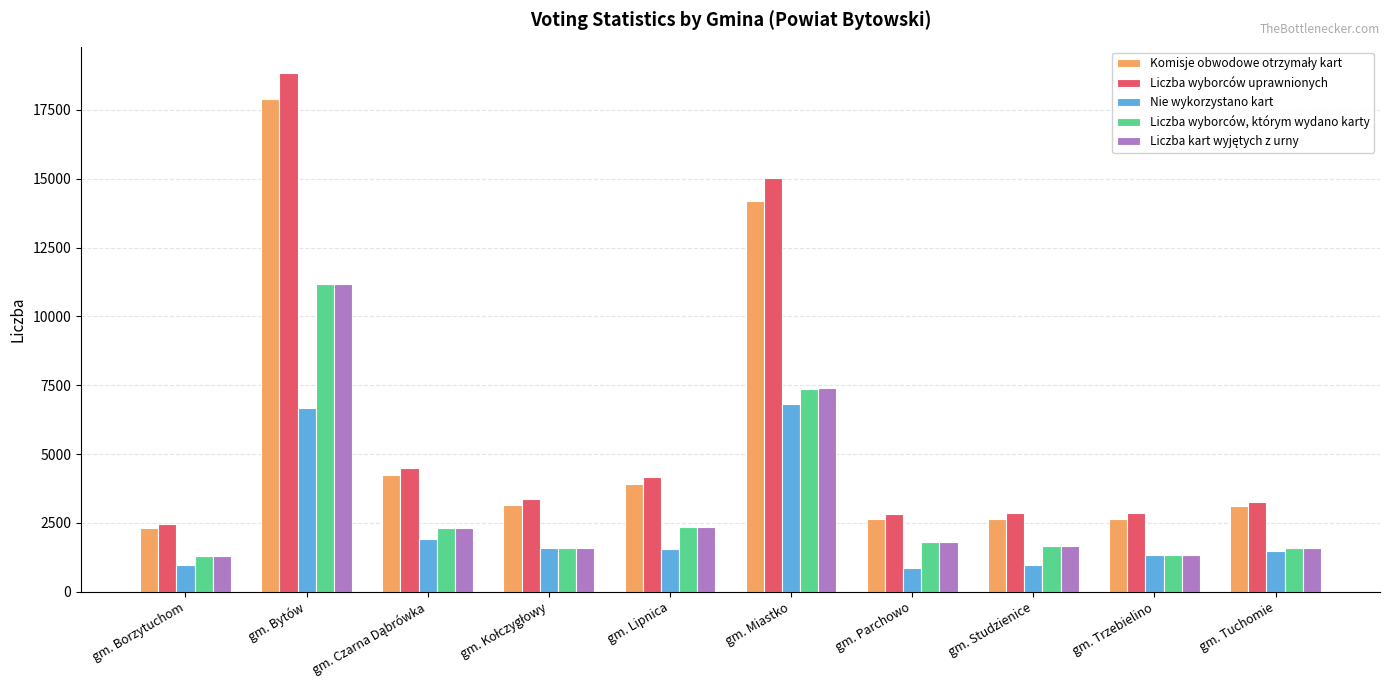

What position from the right is gm. Trzebielino?

2